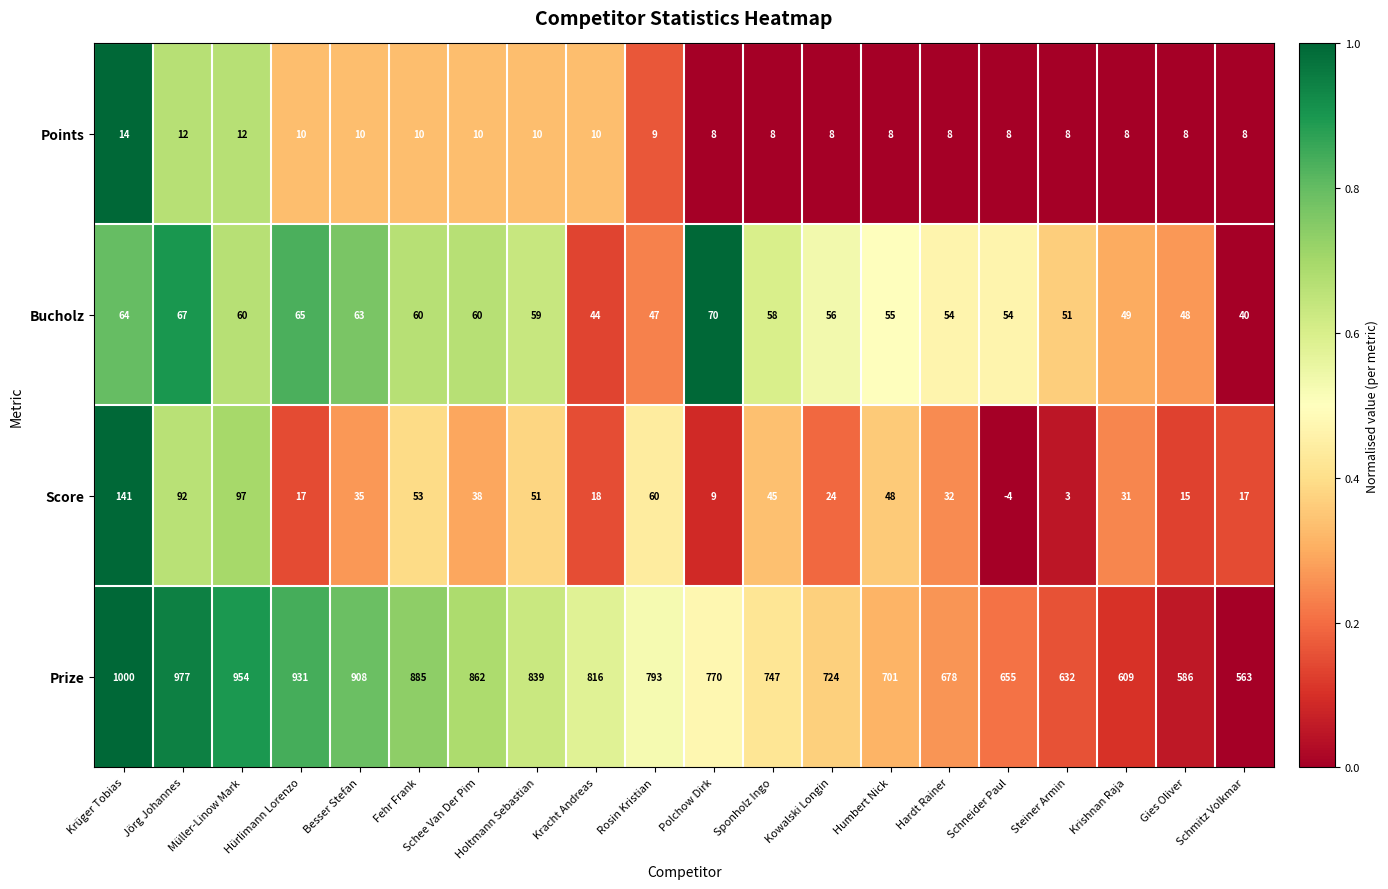

What is the difference between the highest and lowest values at Jörg Johannes?

965